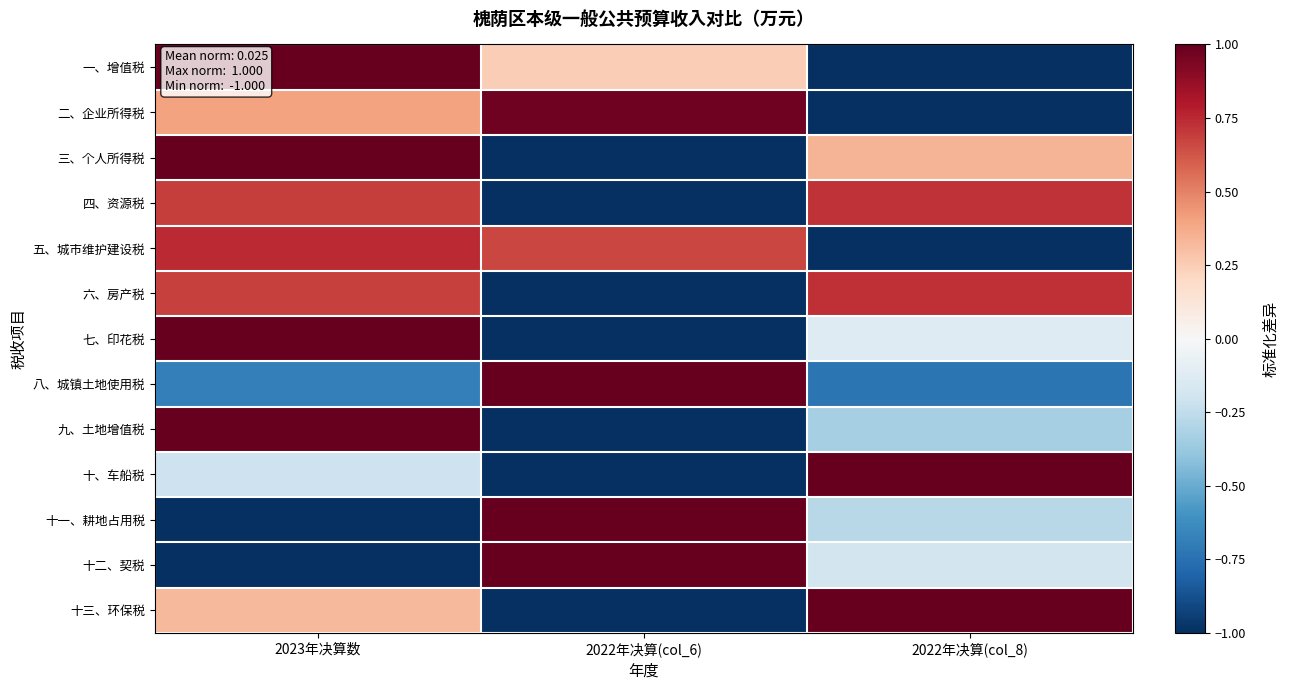

What is the total value across all series at 2022年决算(col_6)?

-2.1